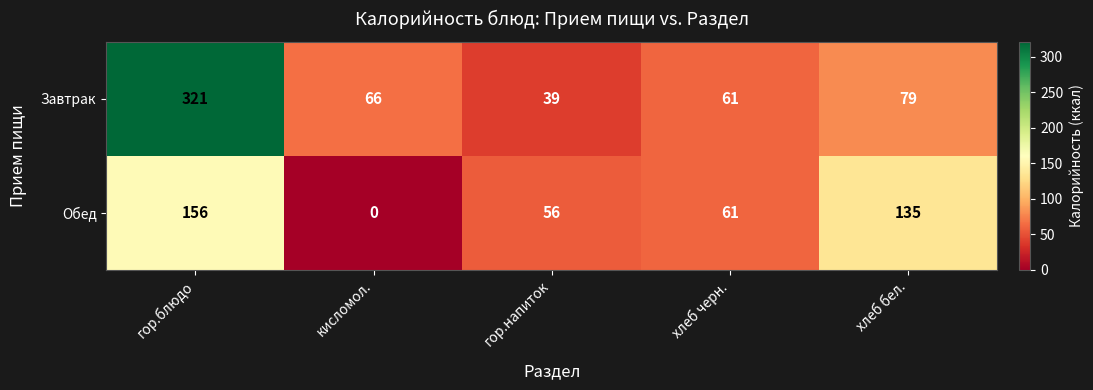

What is the difference between the second highest and second lowest values in the Обед series?

79